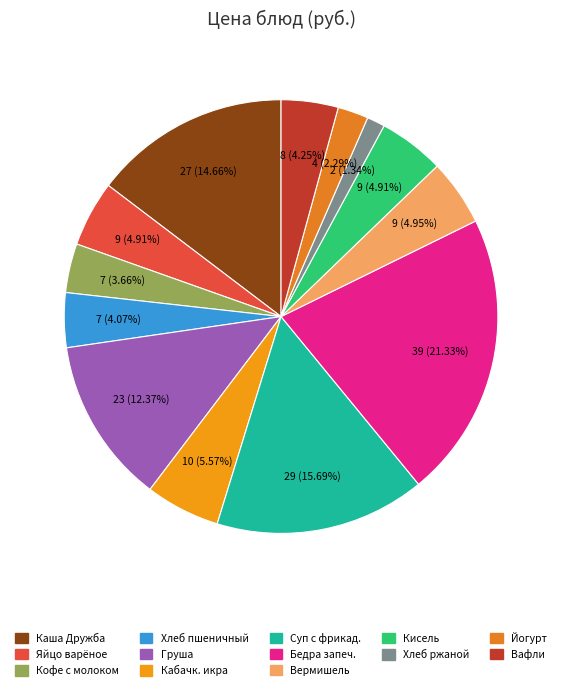

Does any single category account for the majority?

No